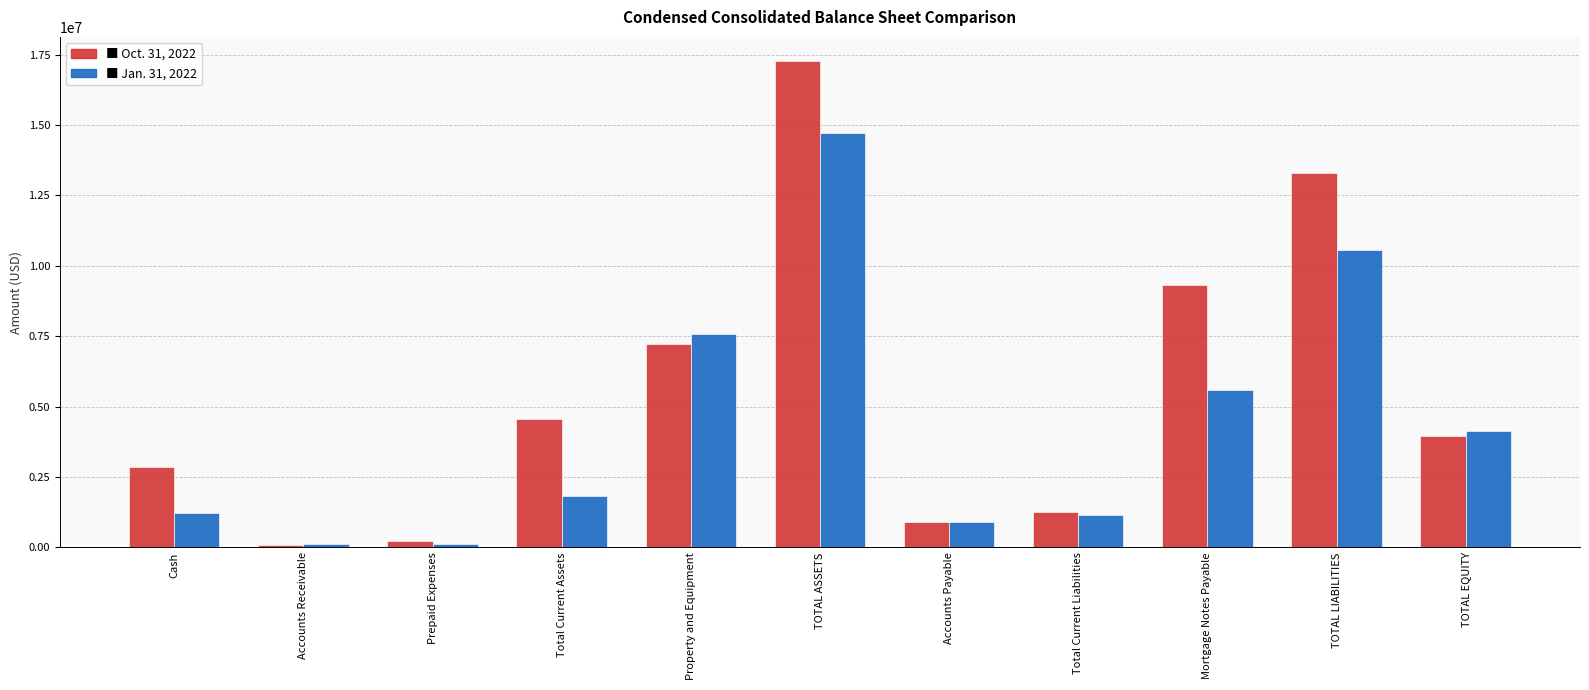

What is the total value across all series at Total Current Liabilities?

2423296